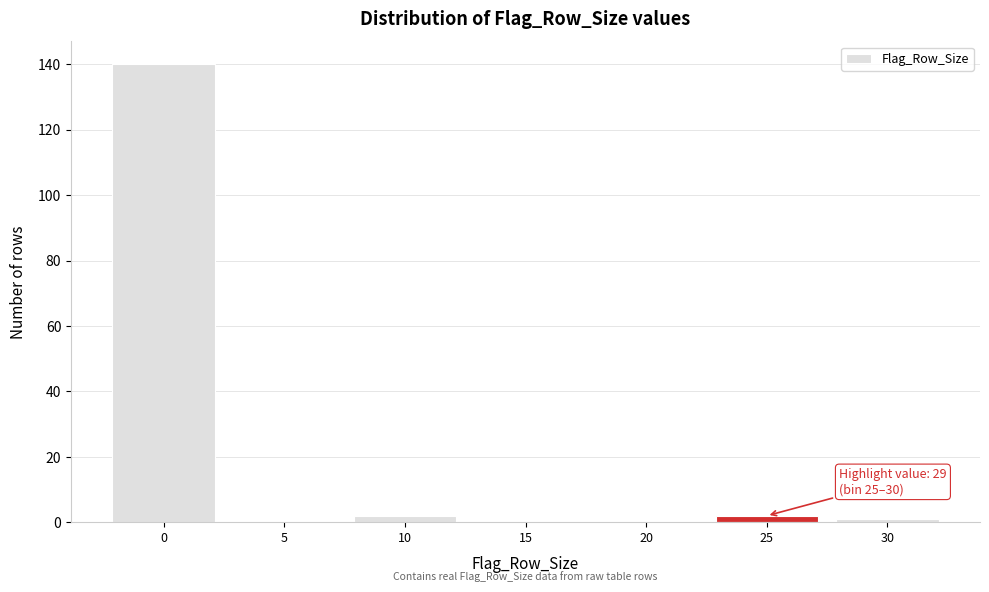

Reading left to right, transcribe all the data shown in this chart.

0=140	5=0	10=2	15=0	20=0	25=2	30=1